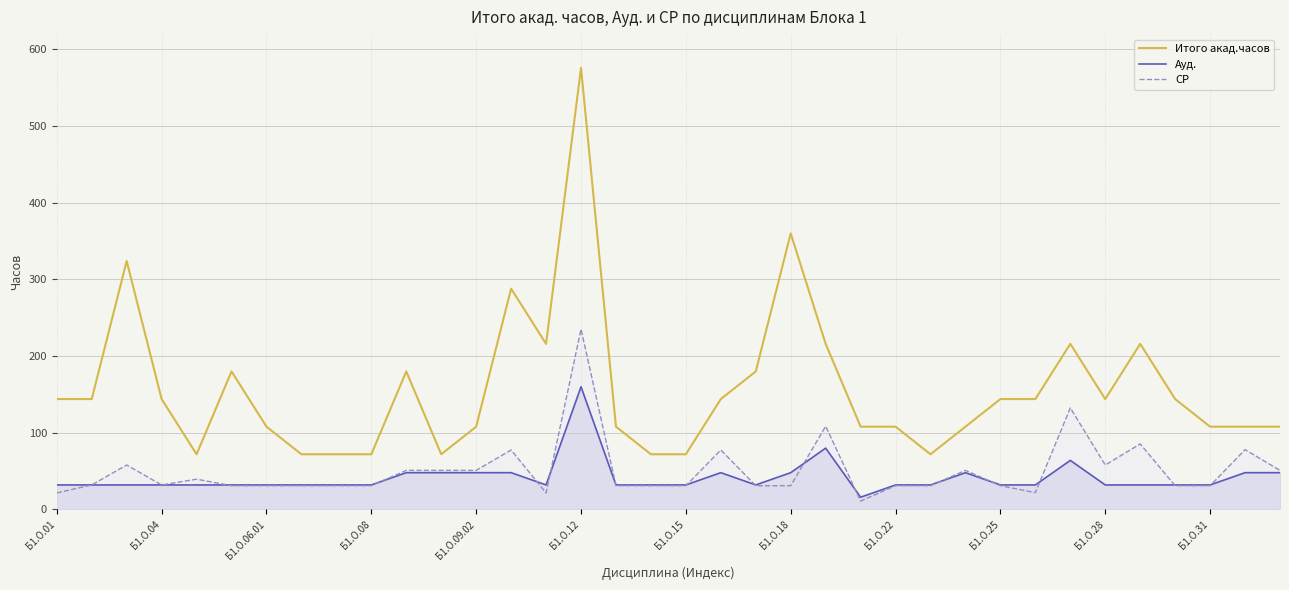

What is the maximum value shown in the chart?

576.0